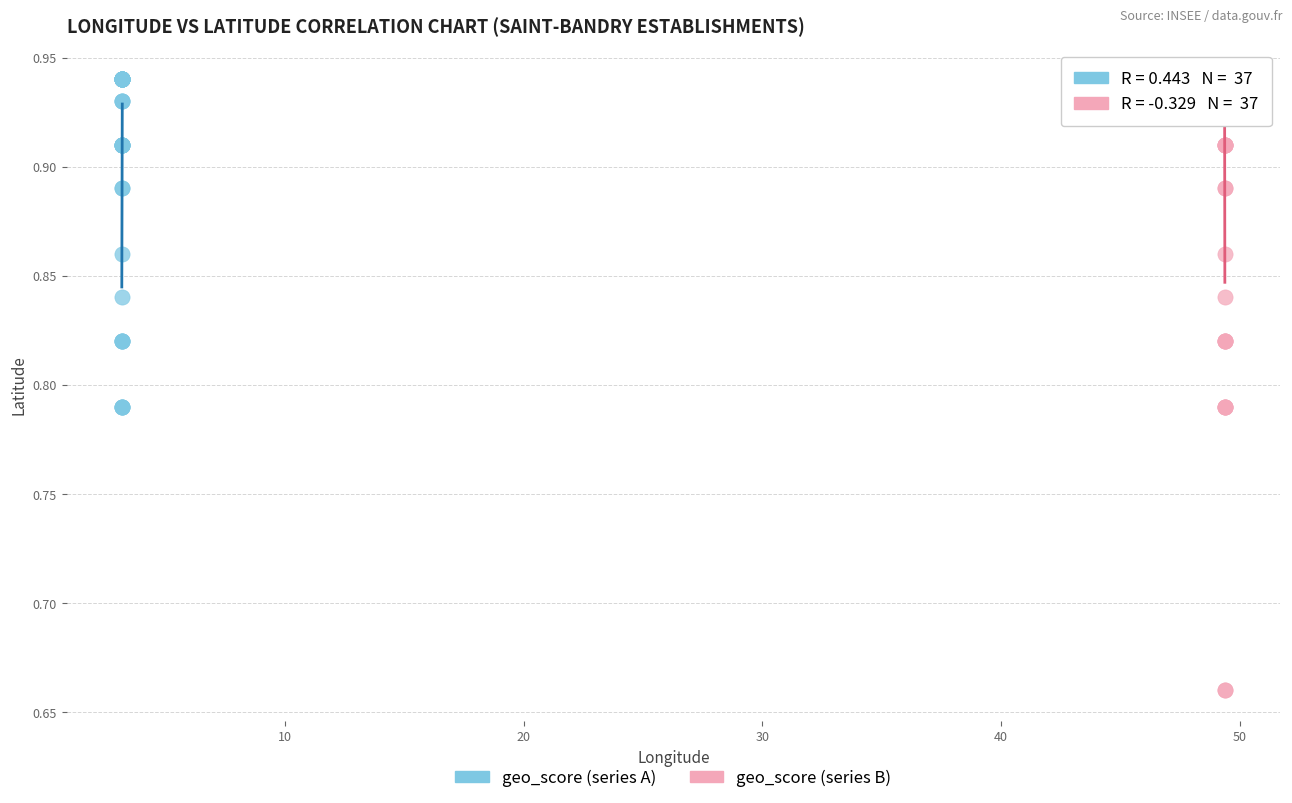

Which series has the largest Y range (max minus min)?

geo_score (series B)